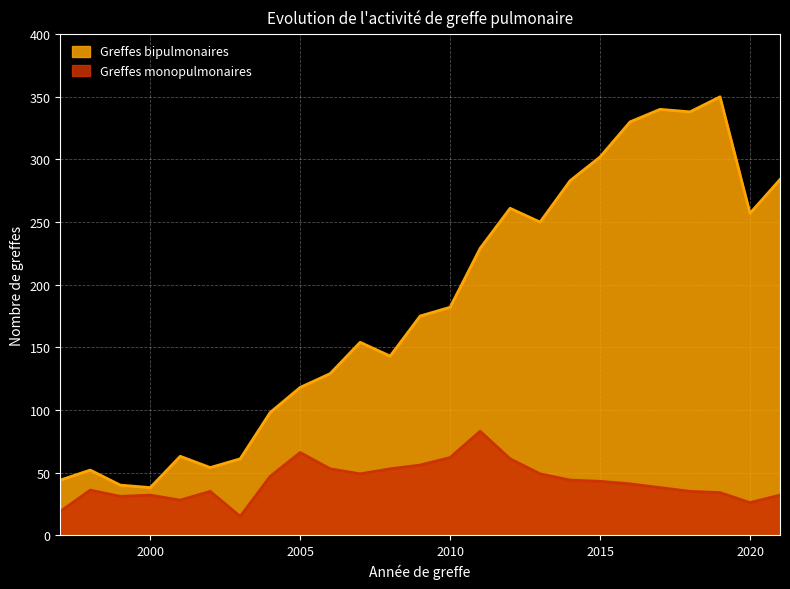

What is the value of the Greffes monopulmonaires point at the 1st from the left?

19